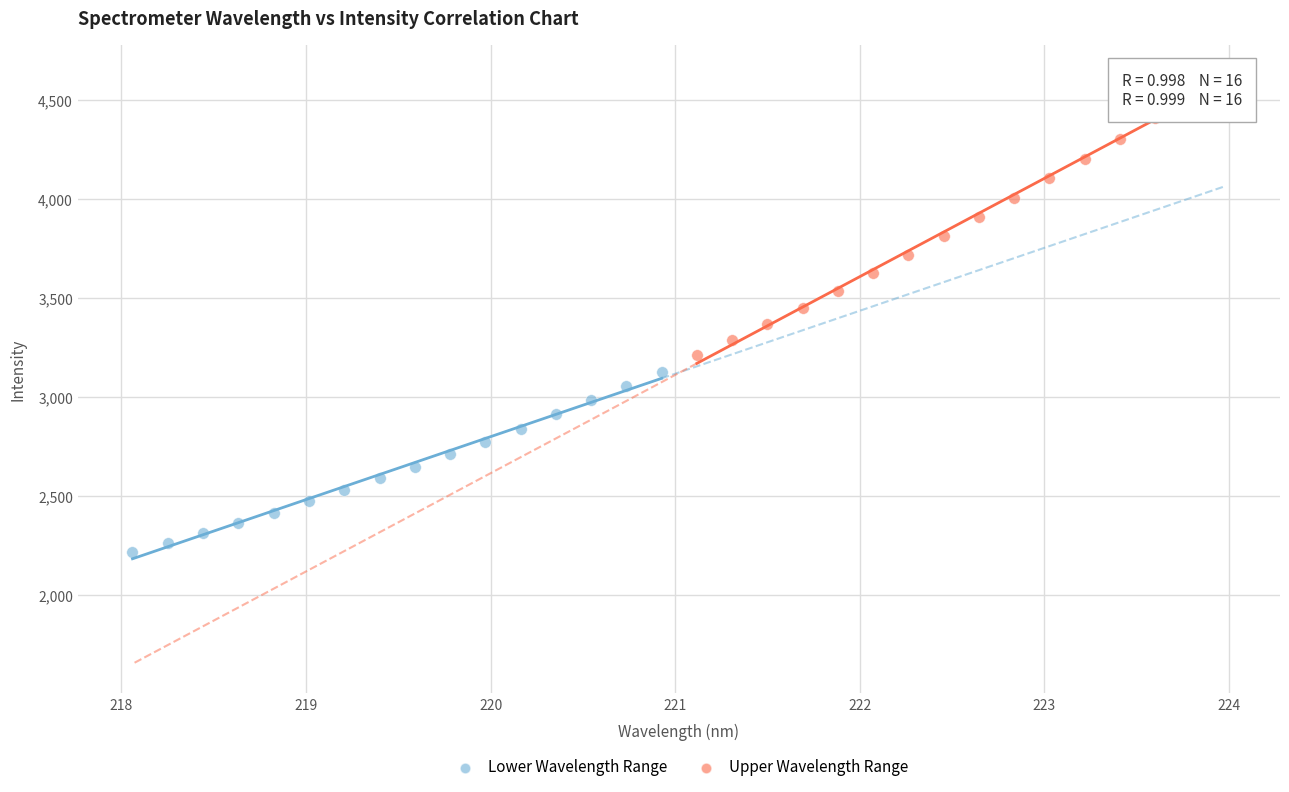

Which series has the widest spread of Y values?

Upper Wavelength Range